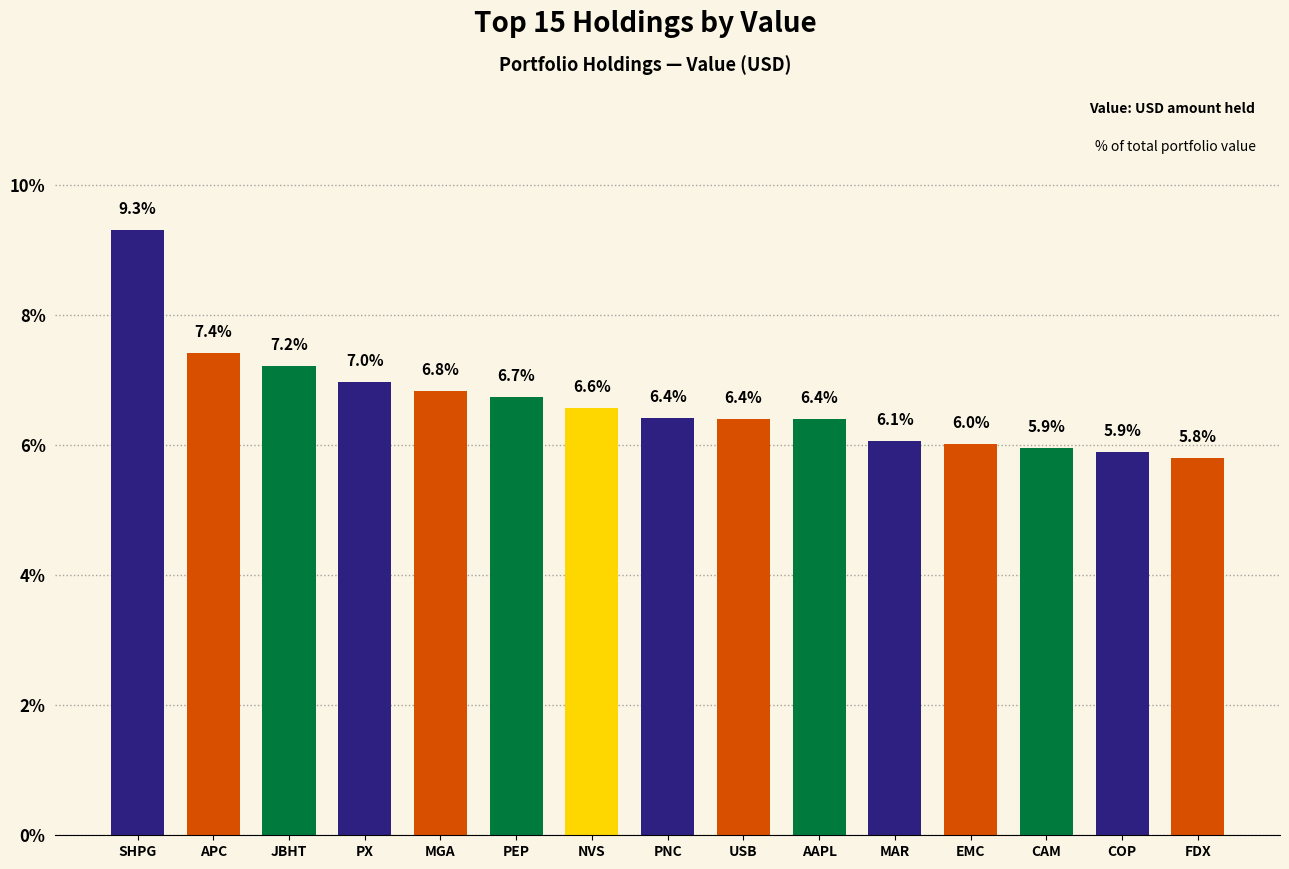

What is the sum of all values?

100.0